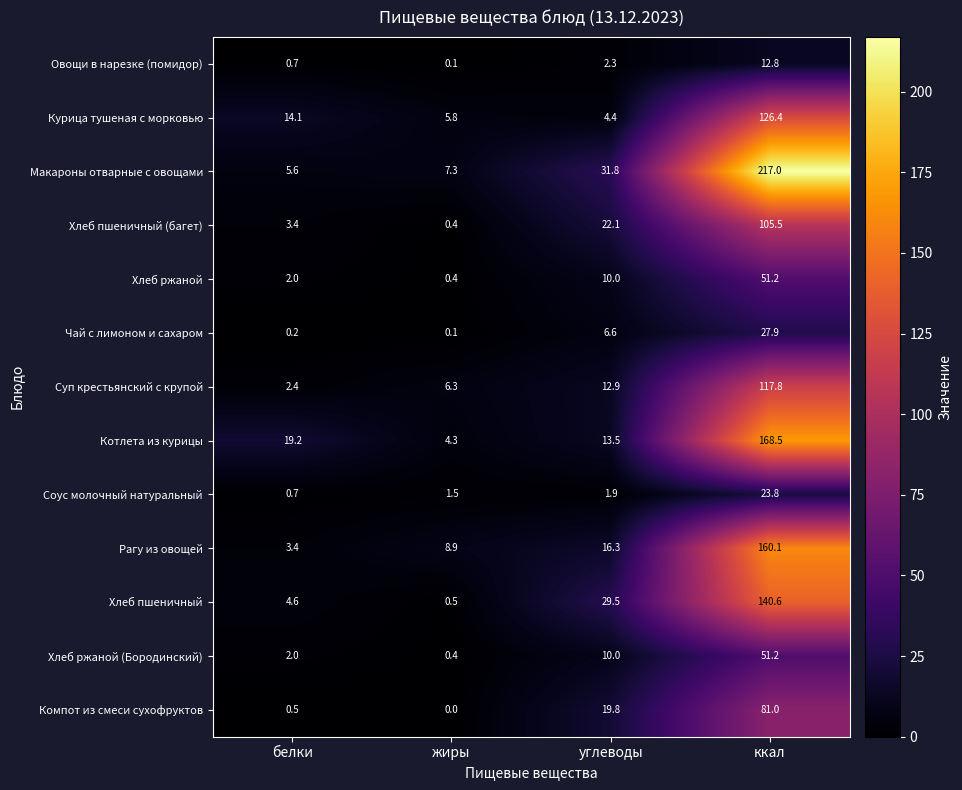

What is the difference between the maximum and minimum values in the Хлеб ржаной (Бородинский) series?

50.8